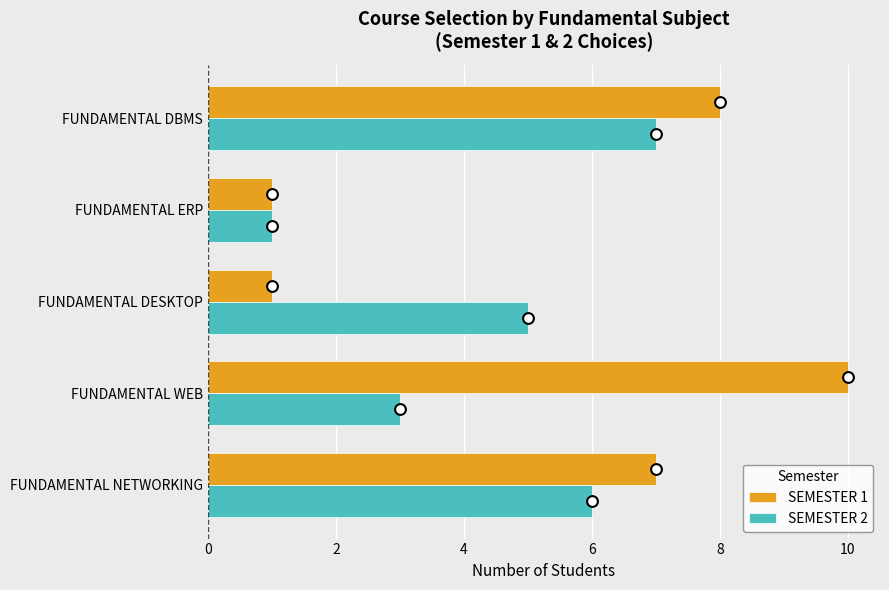

At how many categories does at least one series exceed 2?

4